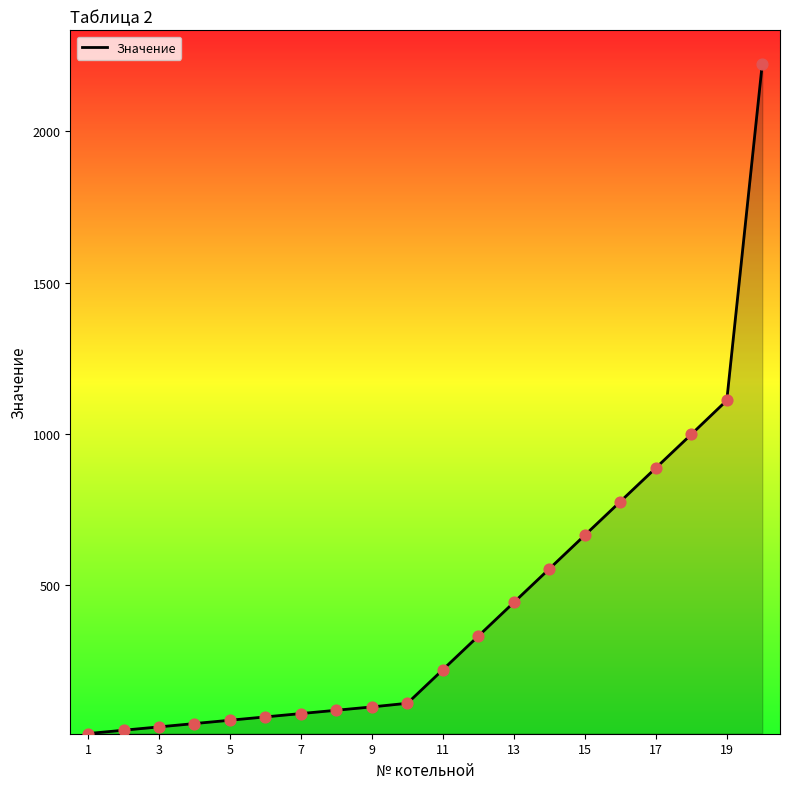

What is the difference between the maximum and minimum values?

2211